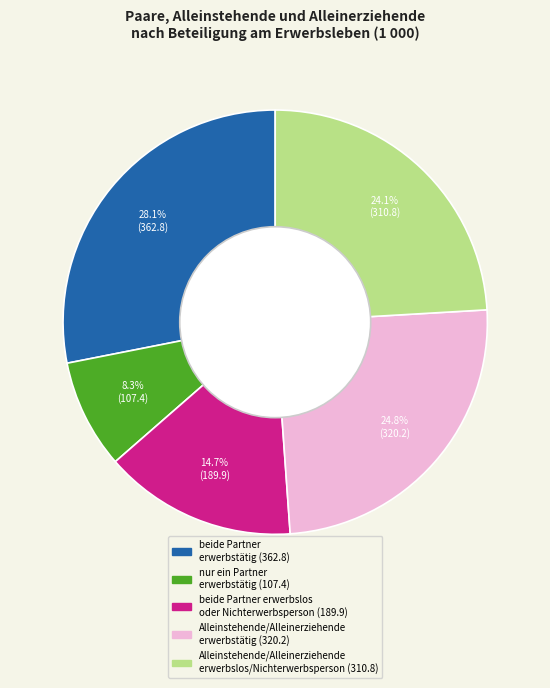

Is there any slice that represents more than half of the pie?

No